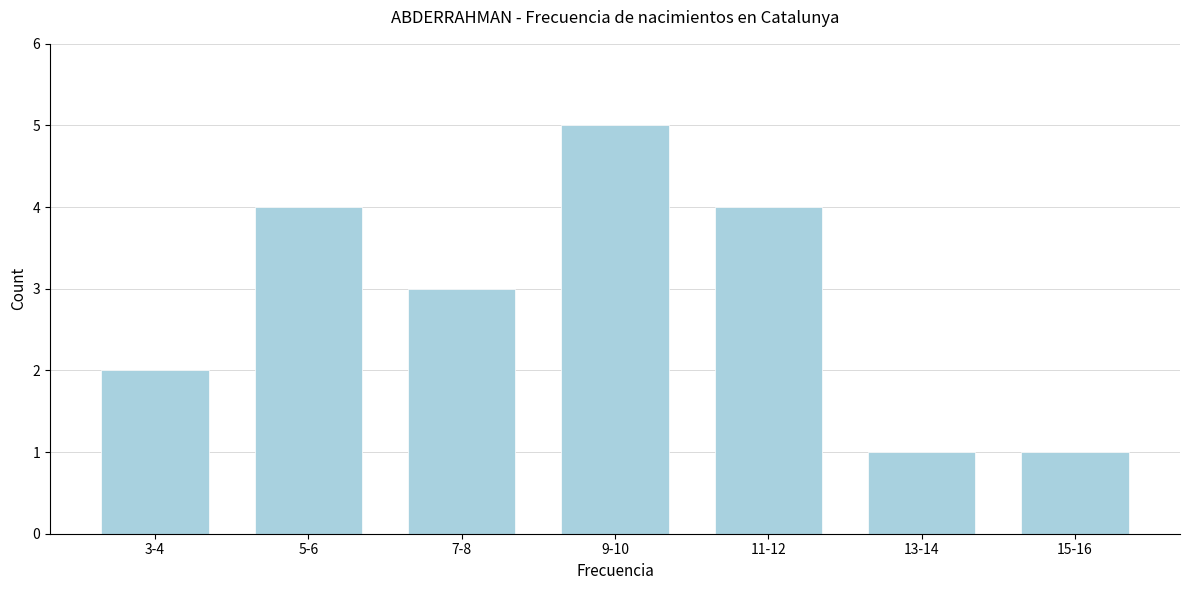

Reading left to right, list all the values displayed in this chart.

2	4	3	5	4	1	1